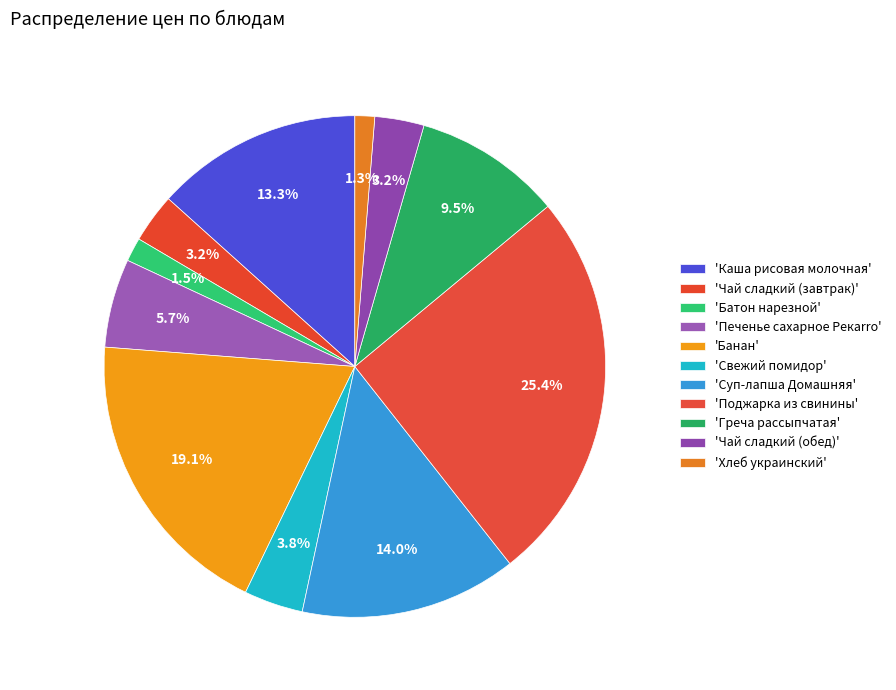

Rank the categories by value from highest to lowest.

Поджарка из свинины, Банан, Суп-лапша Домашняя, Каша рисовая молочная, Греча рассыпчатая, Печенье сахарное Рекаrrо, Свежий помидор, Чай сладкий (завтрак), Чай сладкий (обед), Батон нарезной, Хлеб украинский